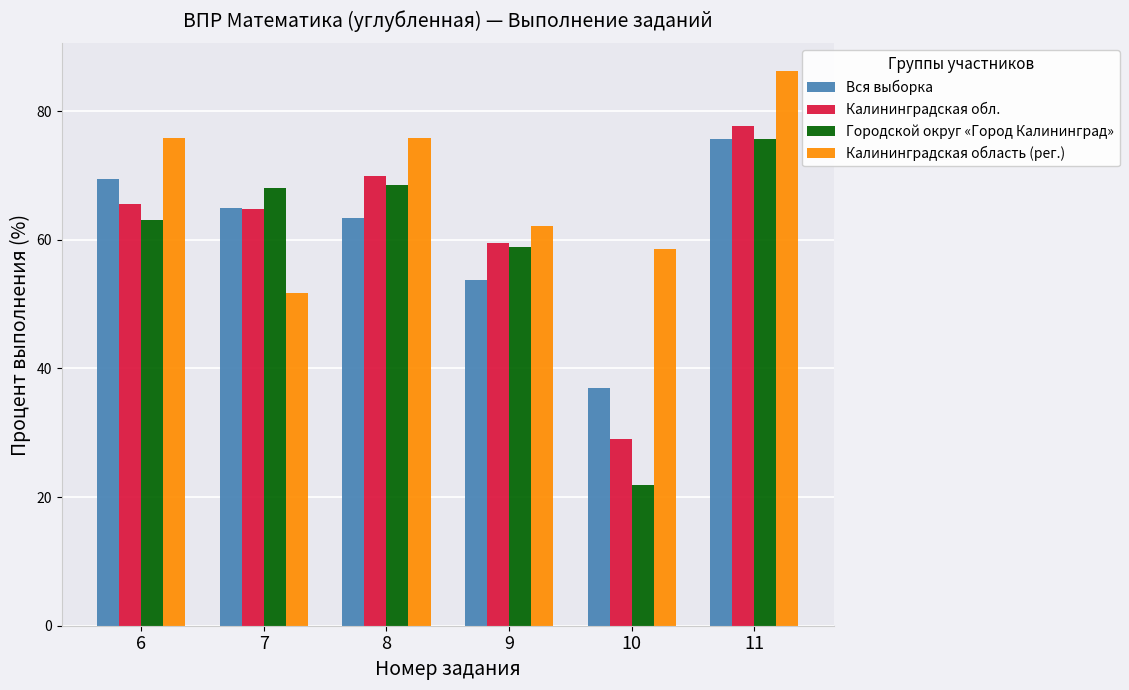

At how many categories does at least one series exceed 74?

3